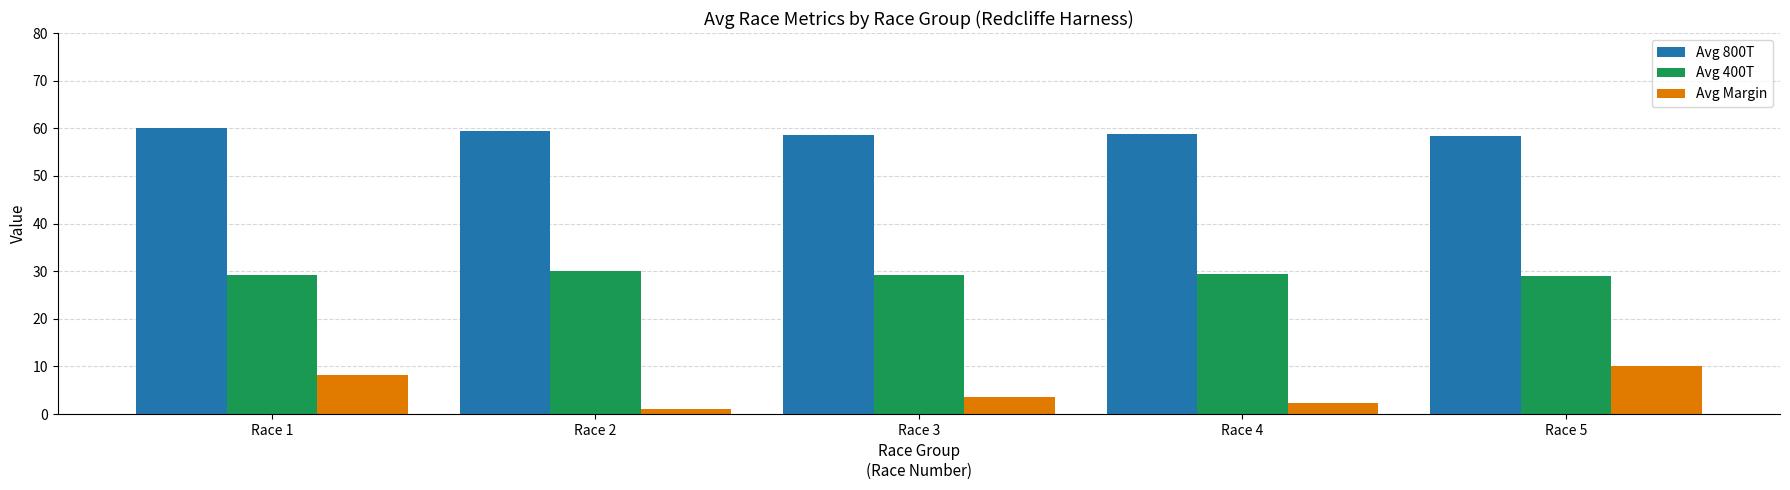

What is the sum of the Avg 800T values at Race 2 and Race 3?

117.9